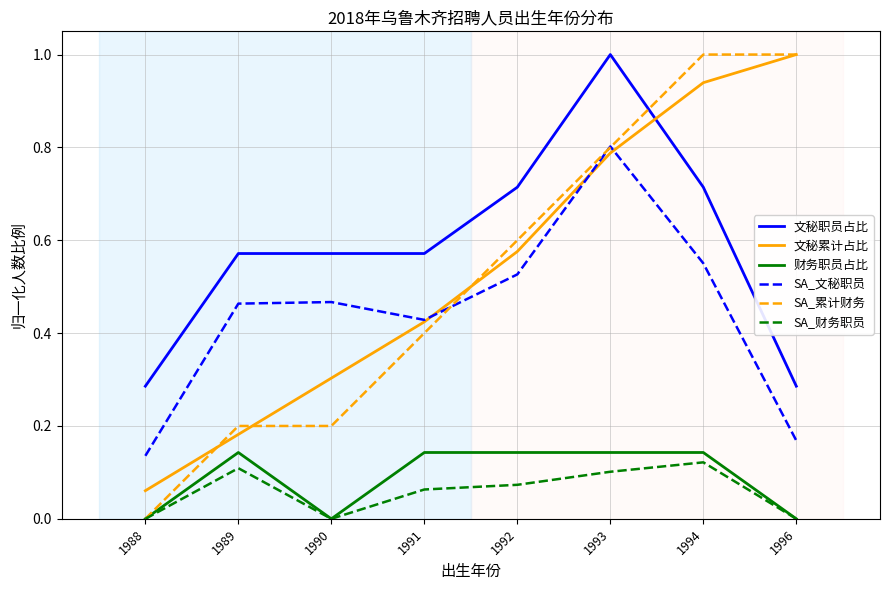

What is the maximum value for SA_累计财务?

1.0